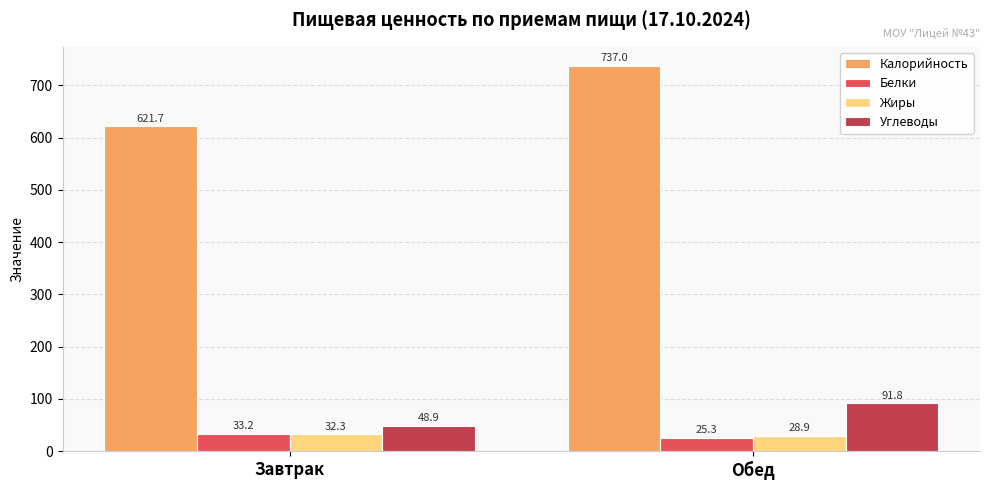

What is the label of the 2nd bar from the left?

Обед